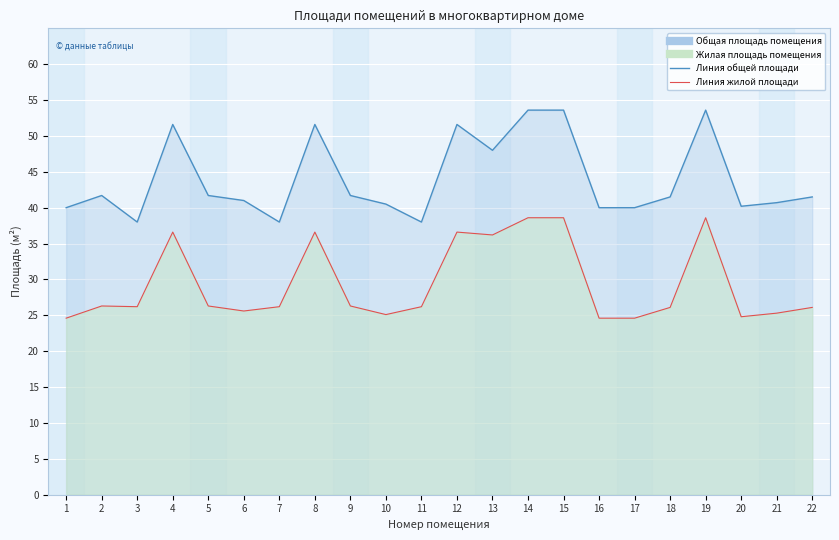

Between 15 and 1, which is larger?

15